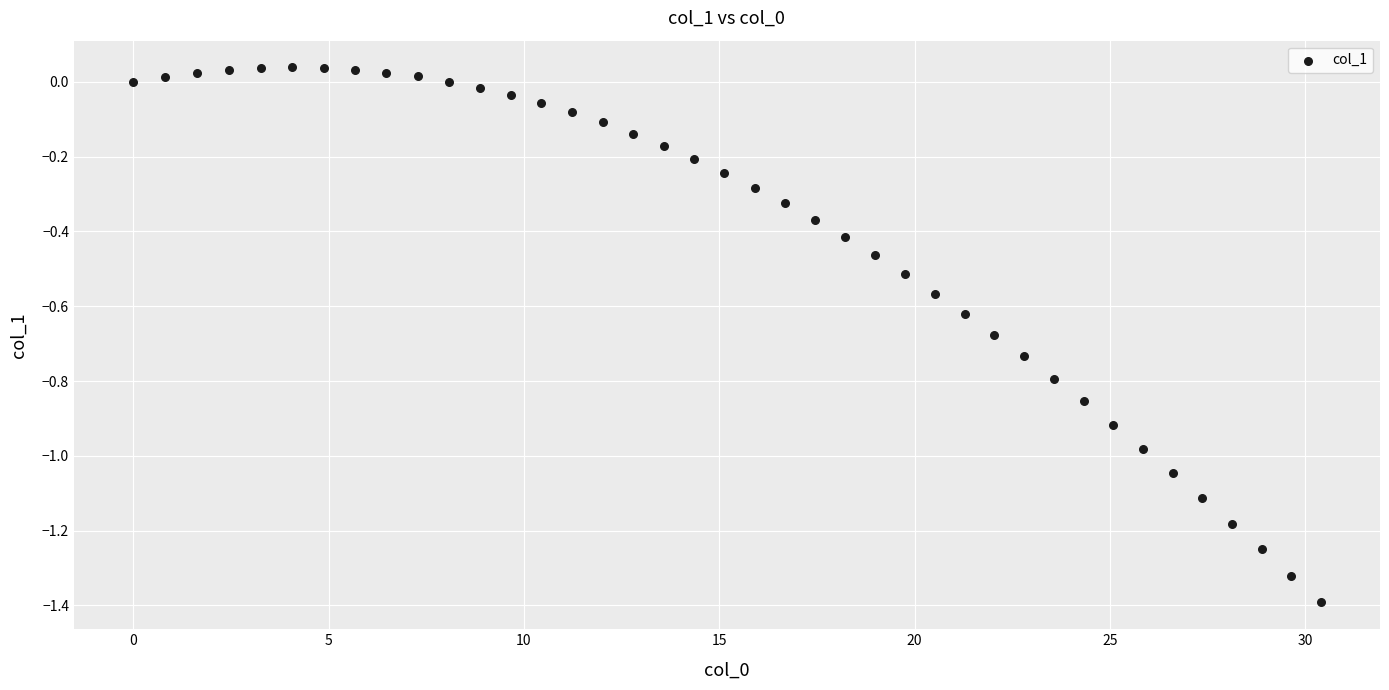

What is the range of Y values (max minus min)?

1.4